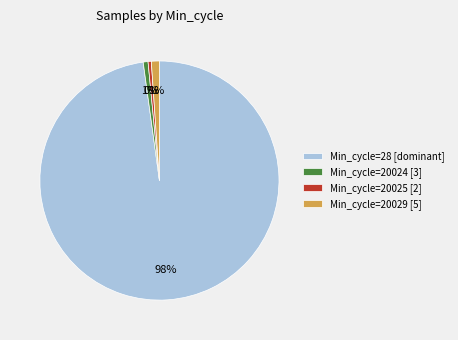

Between Min_cycle=28 [dominant] and Min_cycle=20025 [2], which is larger?

Min_cycle=28 [dominant]